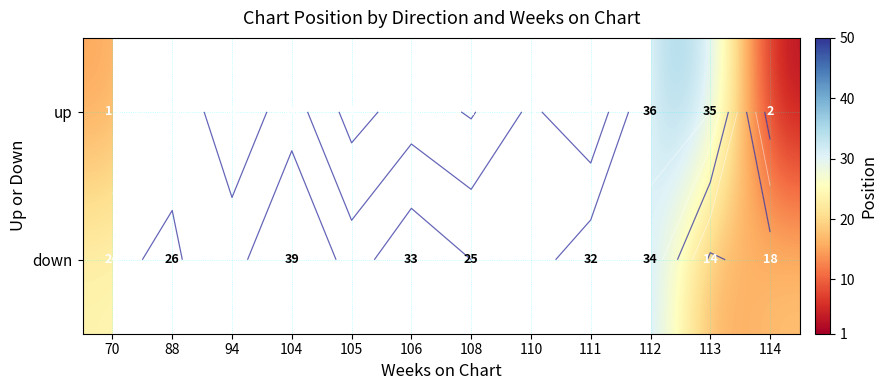

How many positive values does the down series have?

9